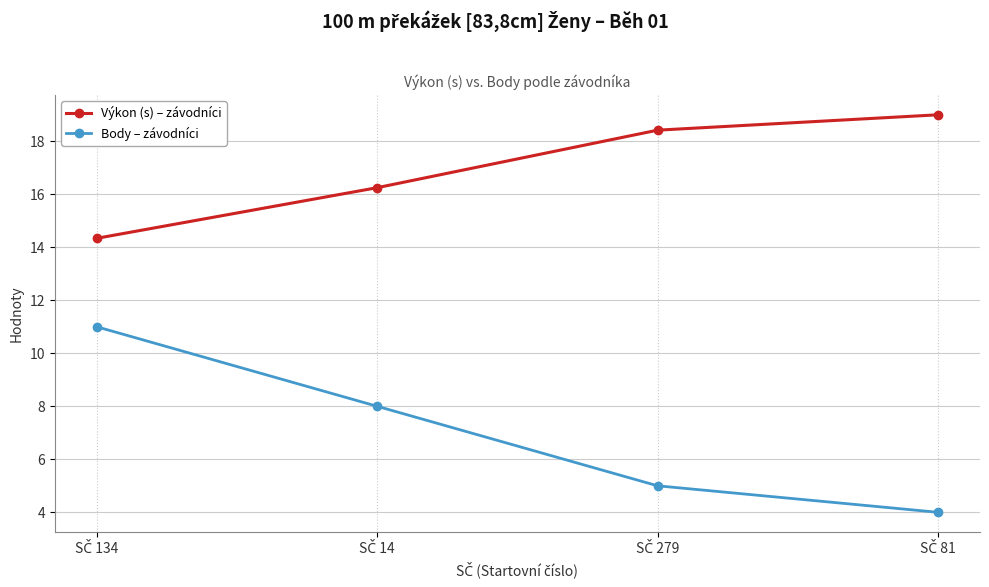

List the series in order of their overall mean, lowest first.

Body – závodníci, Výkon (s) – závodníci